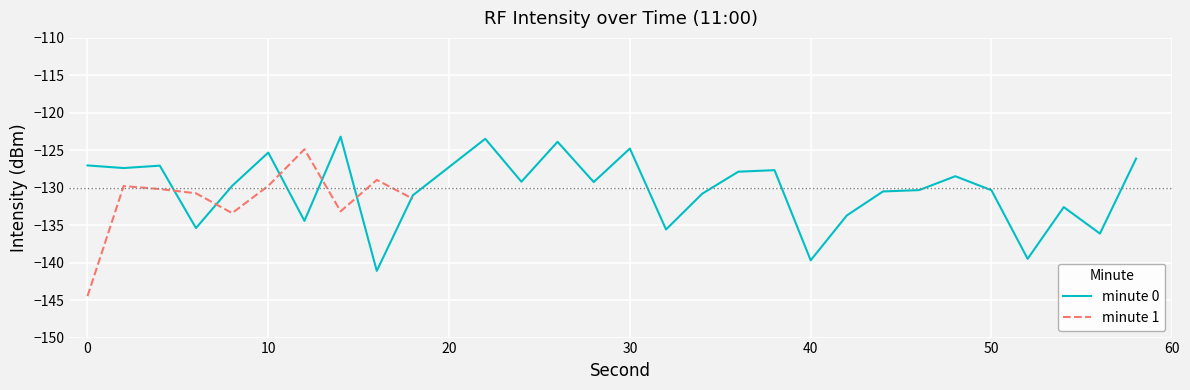

What is the minimum value for minute 0?

-141.1